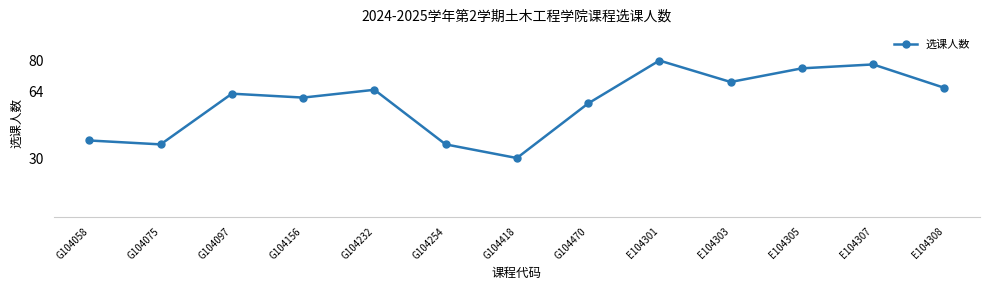

What is the difference between the values at E104307 and E104301?

2